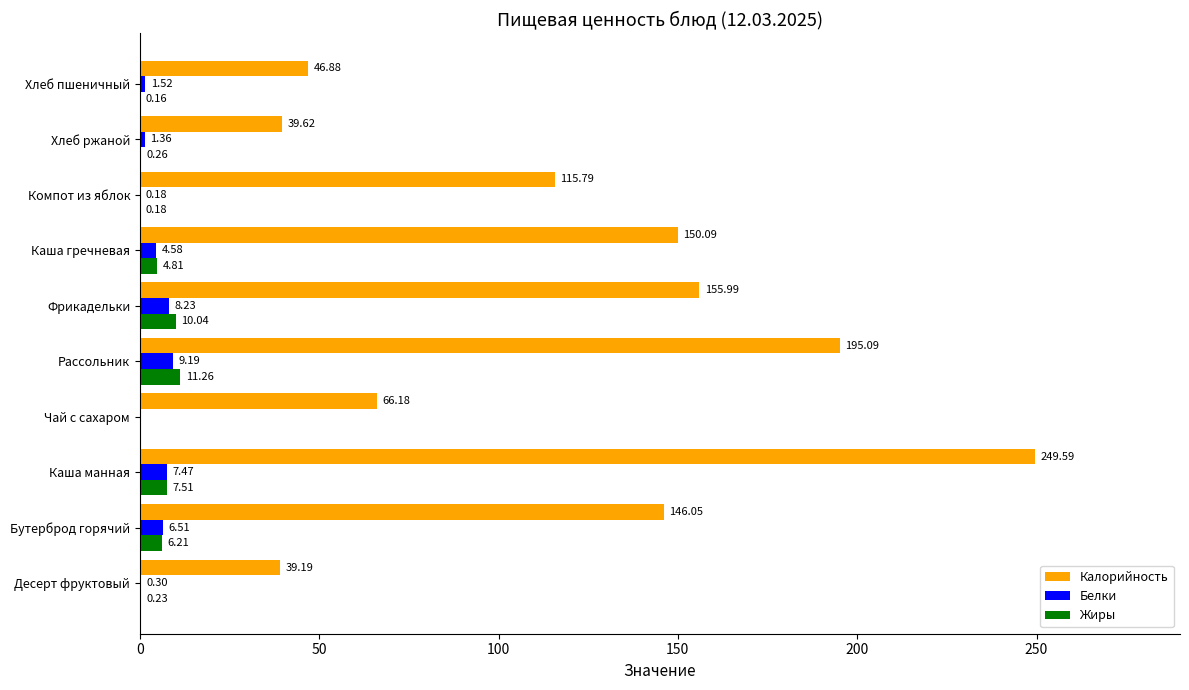

Between Десерт фруктовый and Бутерброд горячий, which series saw the biggest shift?

Калорийность